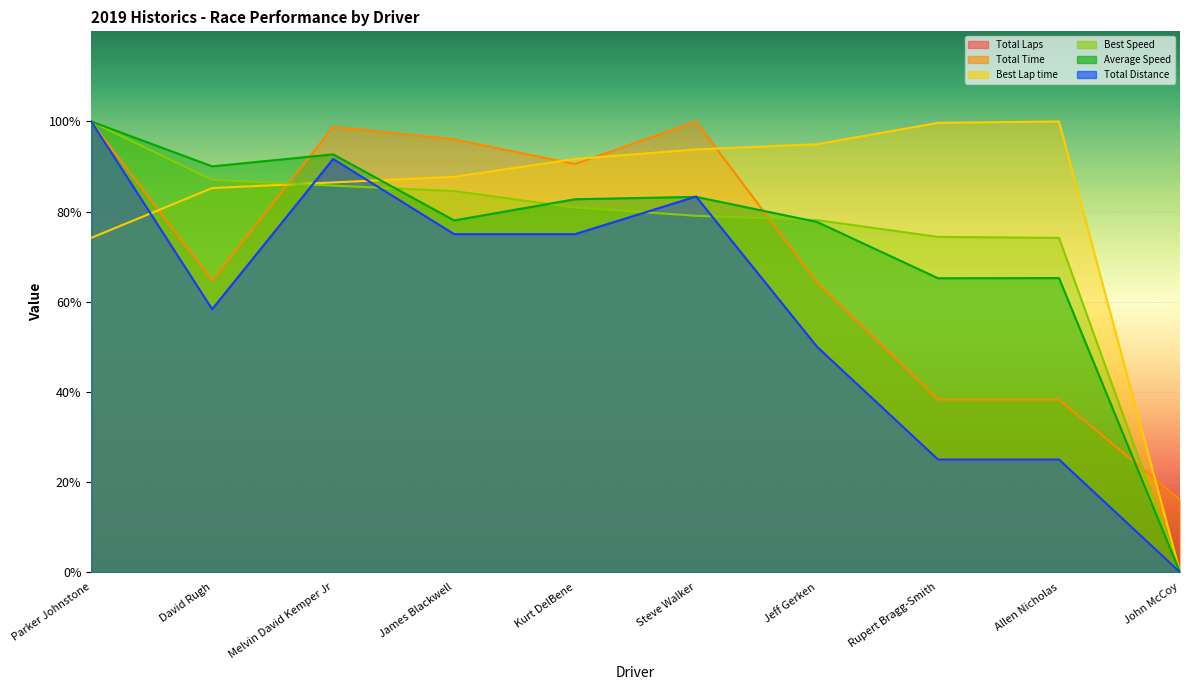

At which category does Total Laps reach its first local peak?

Melvin David Kemper Jr